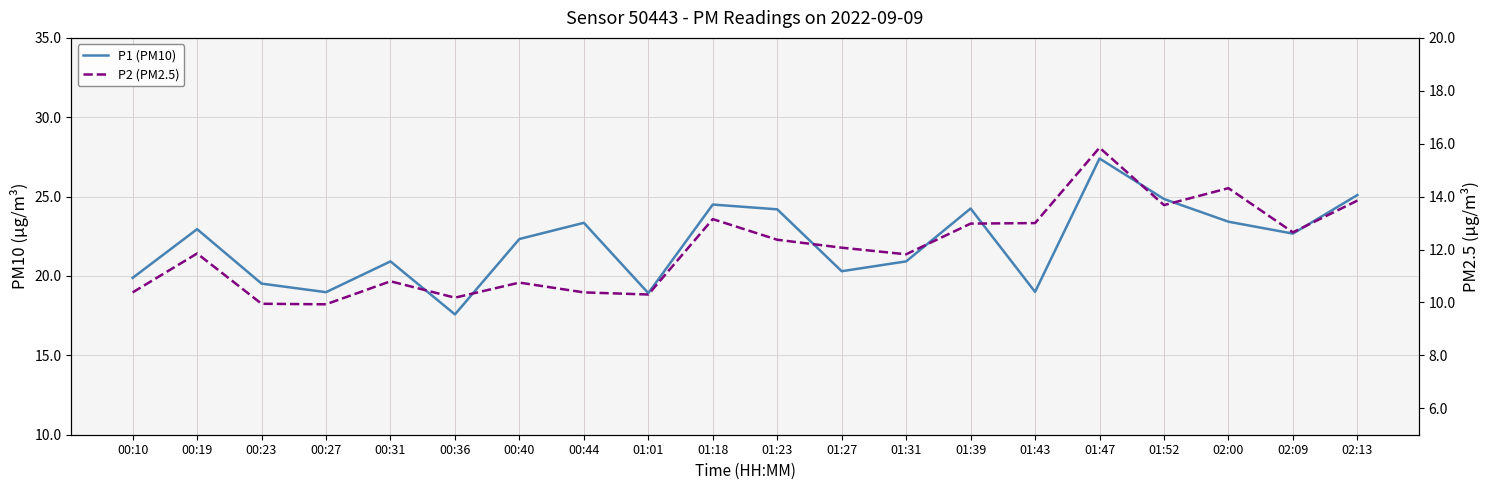

What is the average value of the P2 (PM2.5) series?

12.0